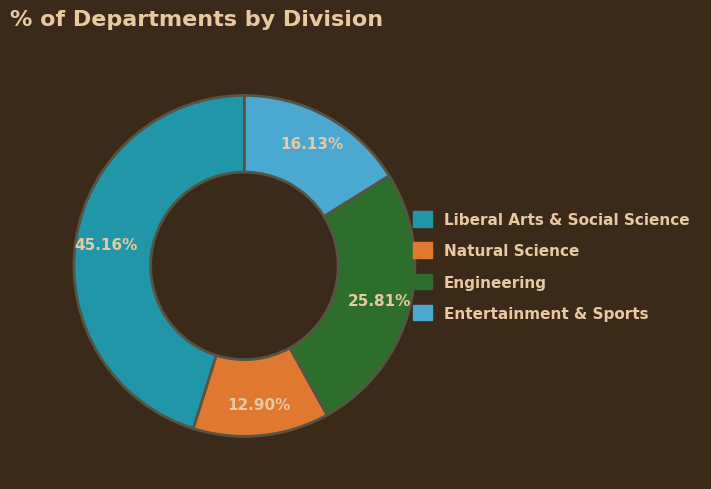

To the nearest percent, what is the difference between the largest and smallest slice percentages?

32%